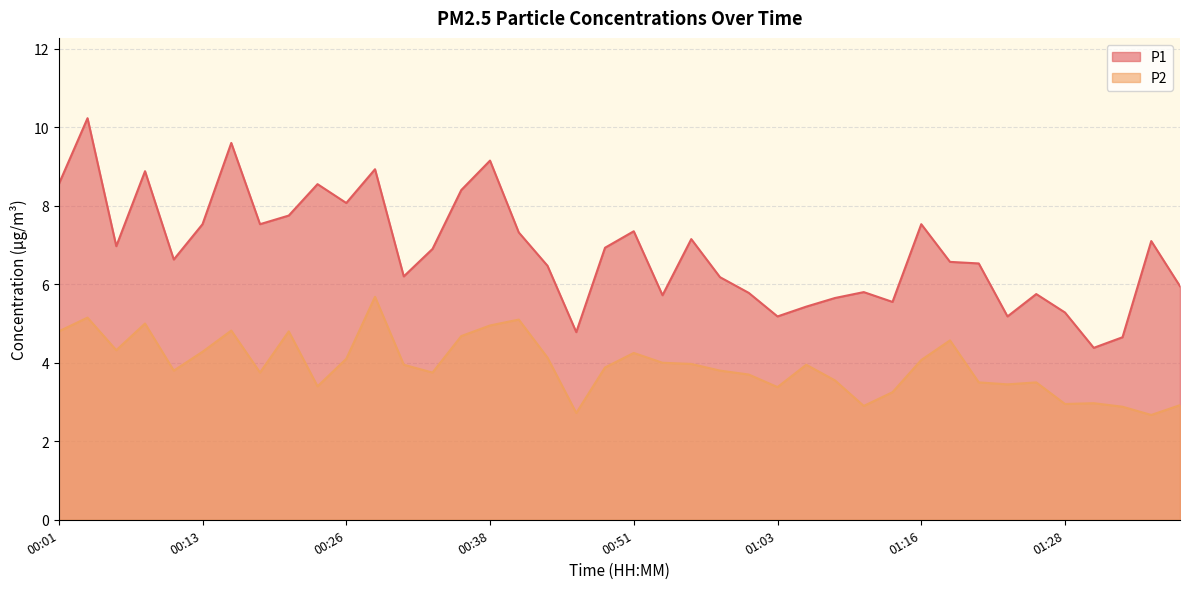

What is the smallest value displayed?

2.7